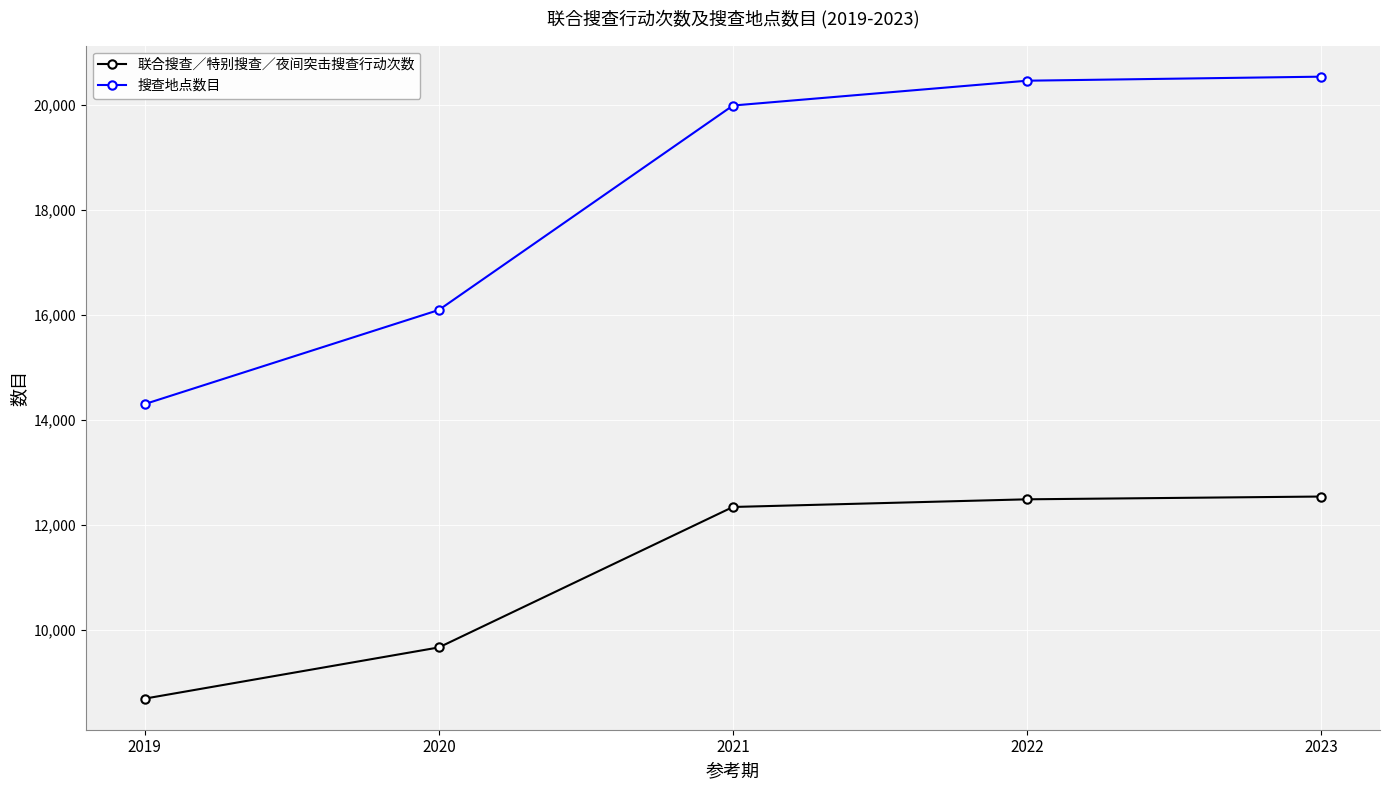

Reading right to left, transcribe all the data shown in this chart.

联合搜查／特别搜查／夜间突击搜查行动次数: 2023=12538	2022=12485	2021=12339	2020=9662	2019=8686
搜查地点数目: 2023=20541	2022=20464	2021=19991	2020=16094	2019=14300